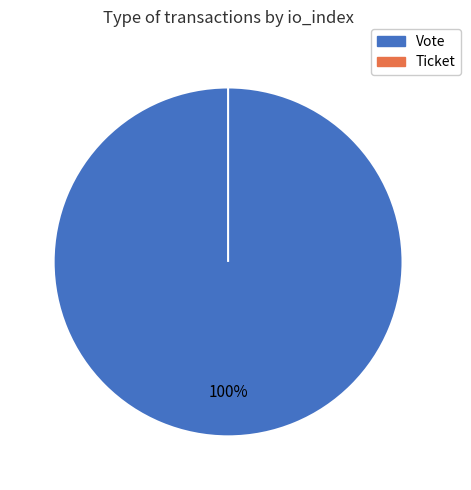

Is it true that Vote is 100% of the pie?

True